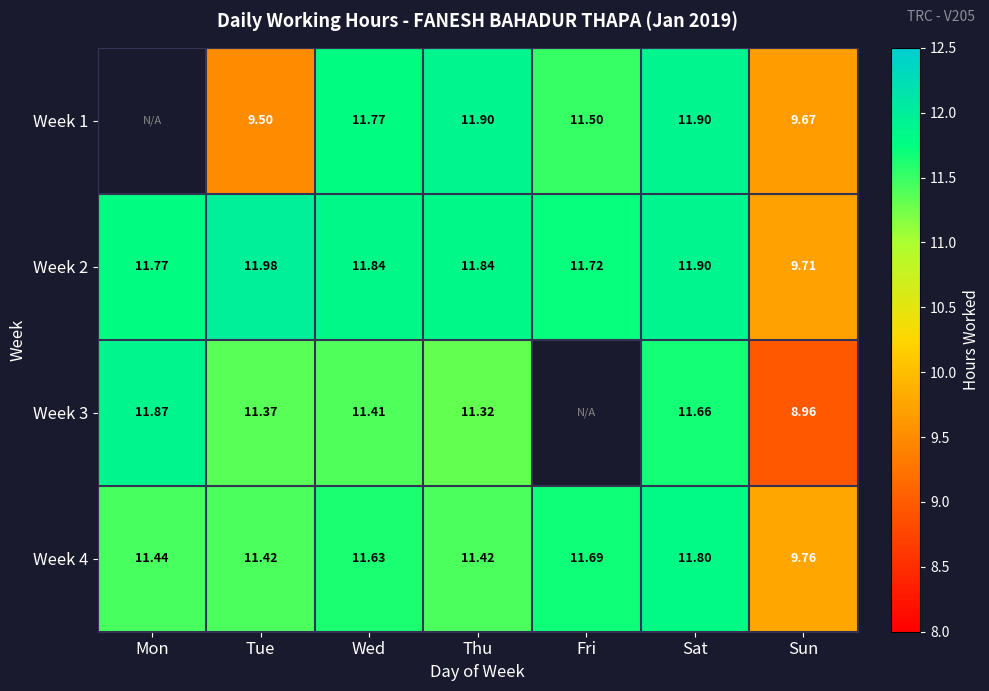

At which label does Week 2 first exceed 11?

Mon